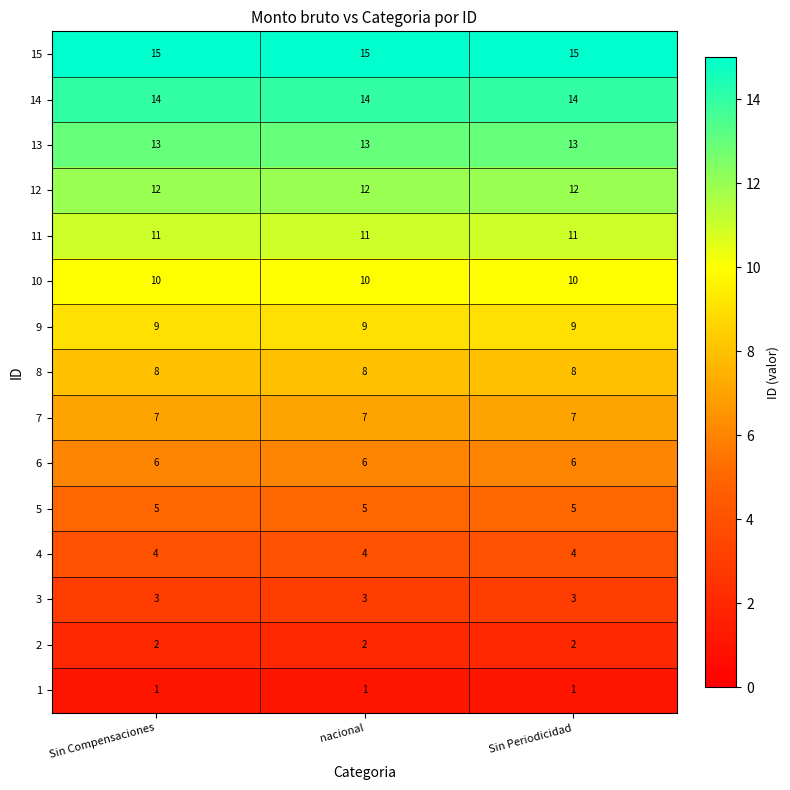

Rank the series at Sin Periodicidad from highest to lowest value.

15, 14, 13, 12, 11, 10, 9, 8, 7, 6, 5, 4, 3, 2, 1